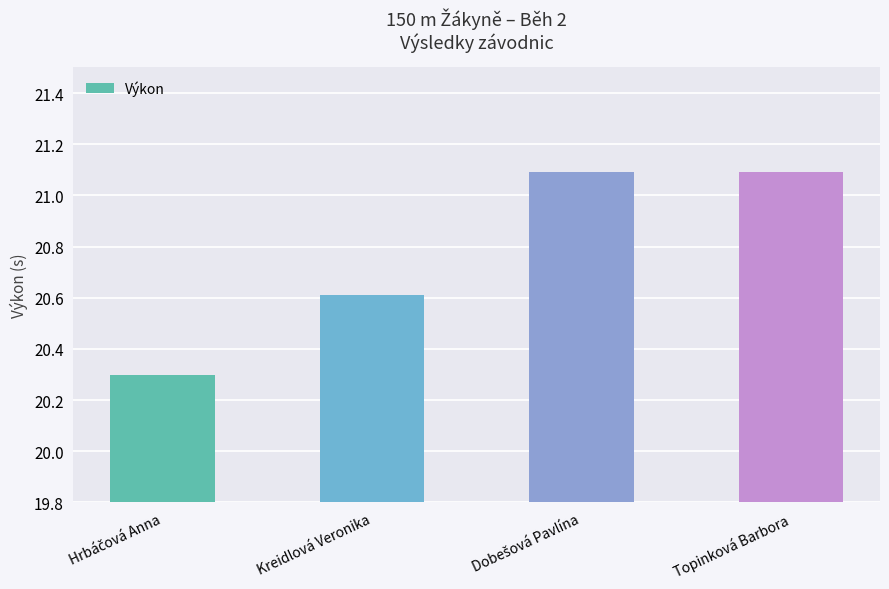

Read the value at Topinková Barbora.

21.1